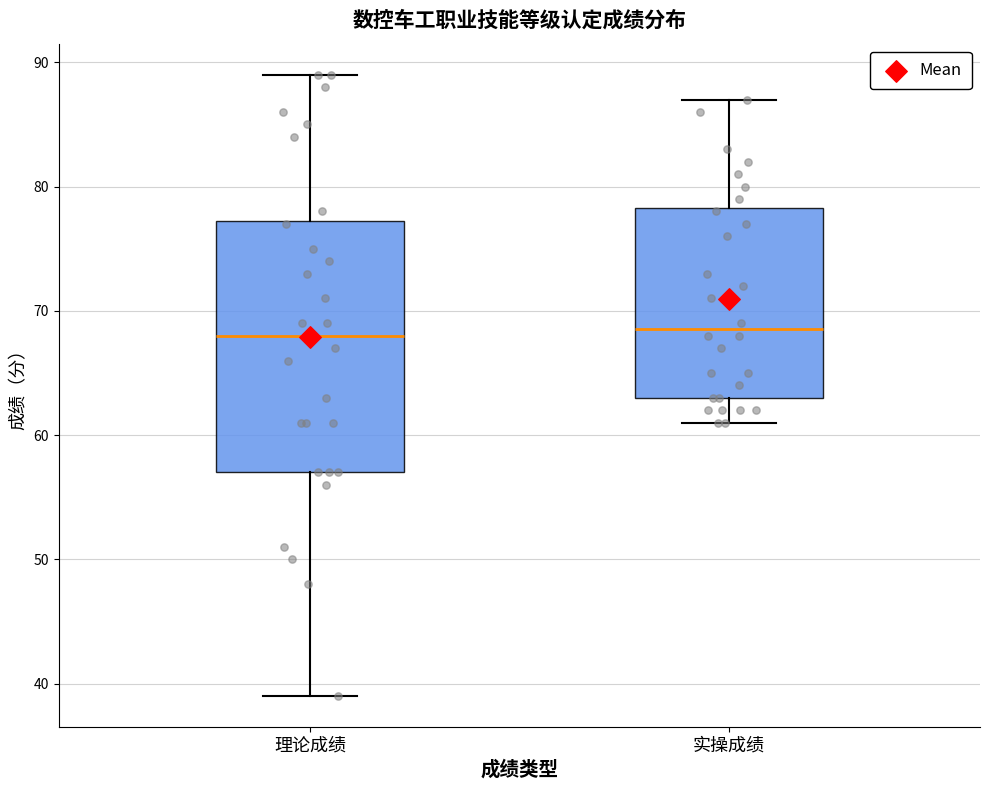

Where does the median line of the box for 实操成绩 sit on the y-axis? The values are not printed on the chart, so give them approximately, as read against the axis.

69